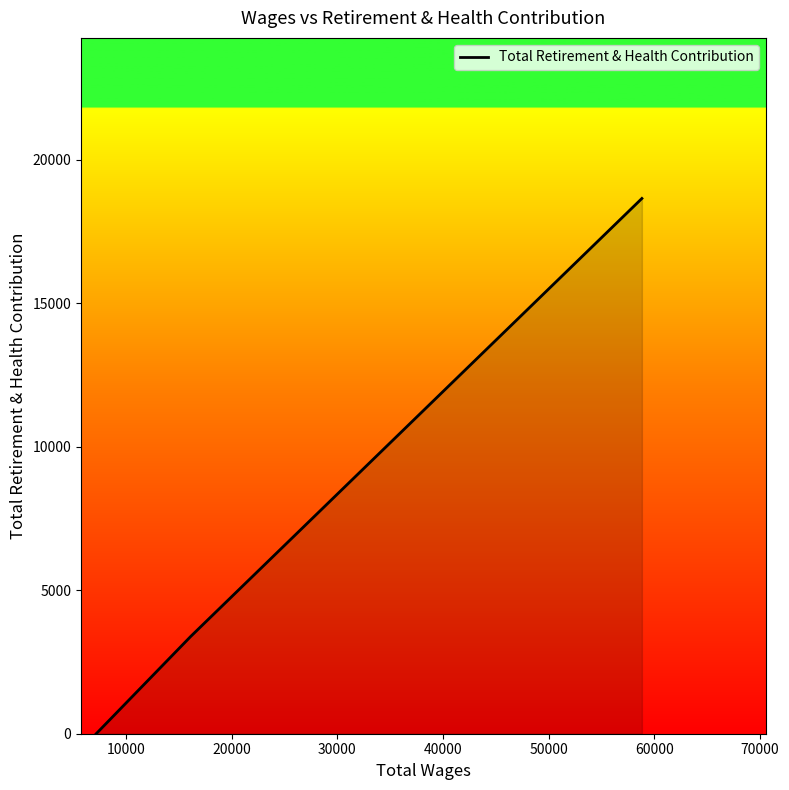

What is the greatest value displayed?

18654